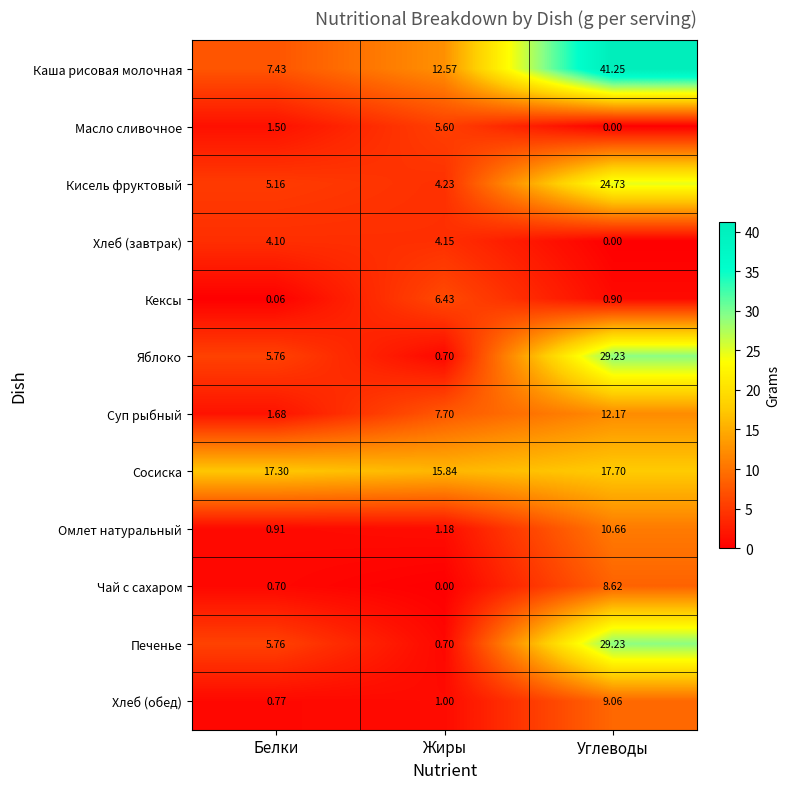

Which series has the largest range (max minus min)?

Каша рисовая молочная